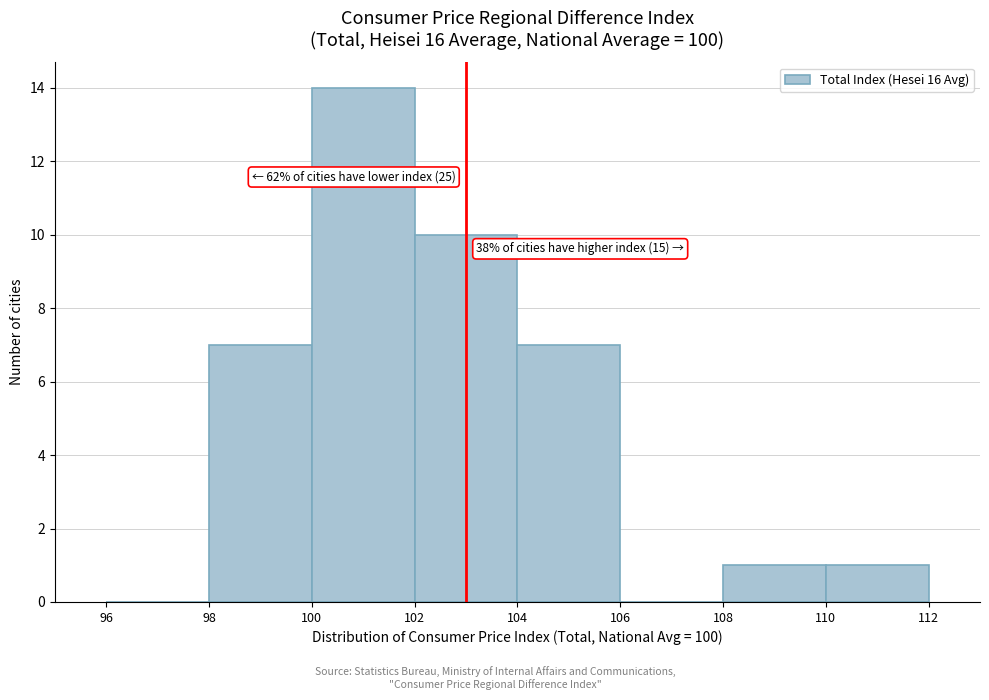

Which range on the x-axis has the tallest bar?

100 to 102